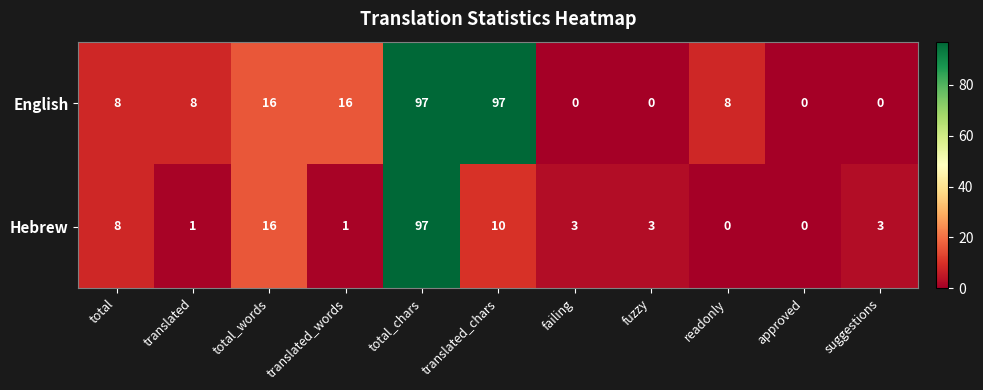

What is the difference between the English values at total_words and translated_chars?

81